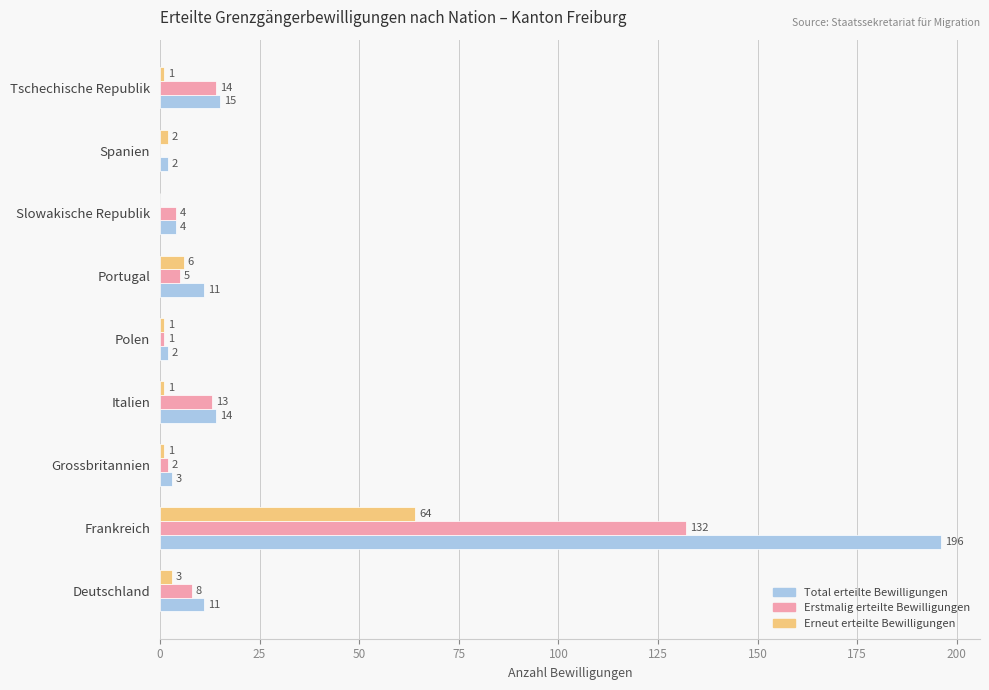

What is the maximum value shown in the chart?

196